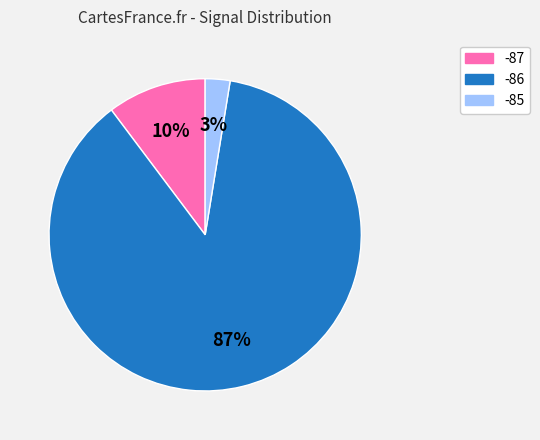

To the nearest percent, what is the average slice percentage?

33%